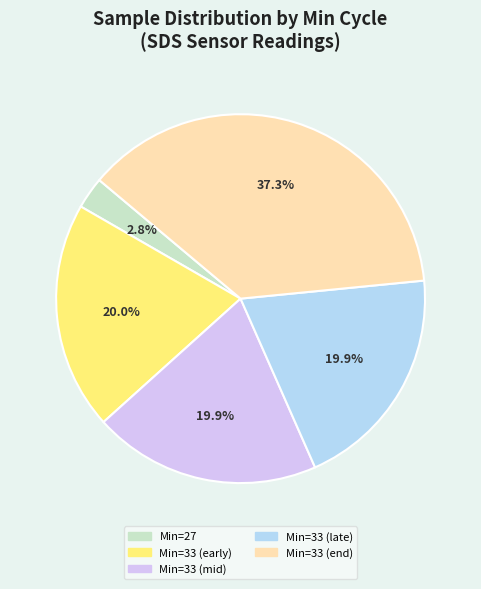

What percentage is NOT represented by Min=27?

97.2%